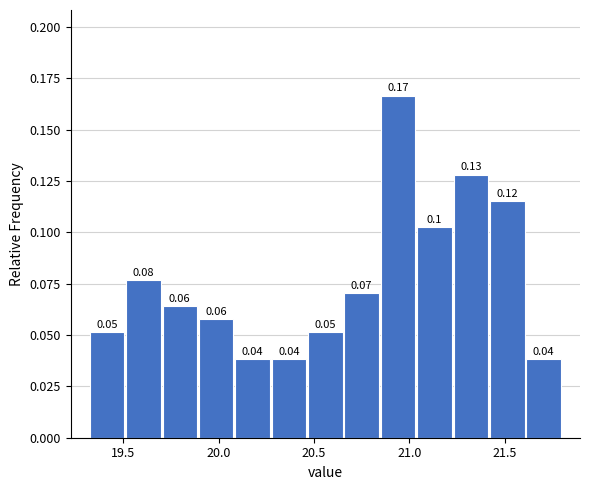

Read against the x-axis, roughly where is the centre of the tallest bar?

20.95